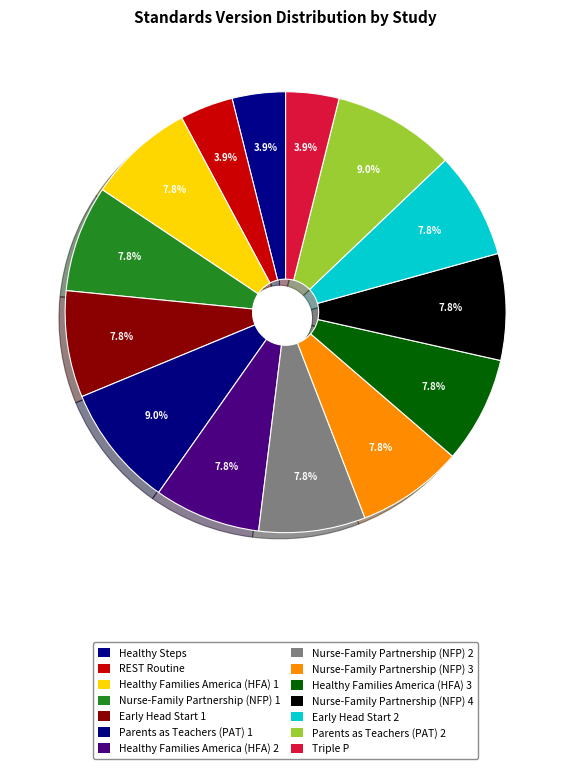

To the nearest percent, what is the average slice percentage?

7%